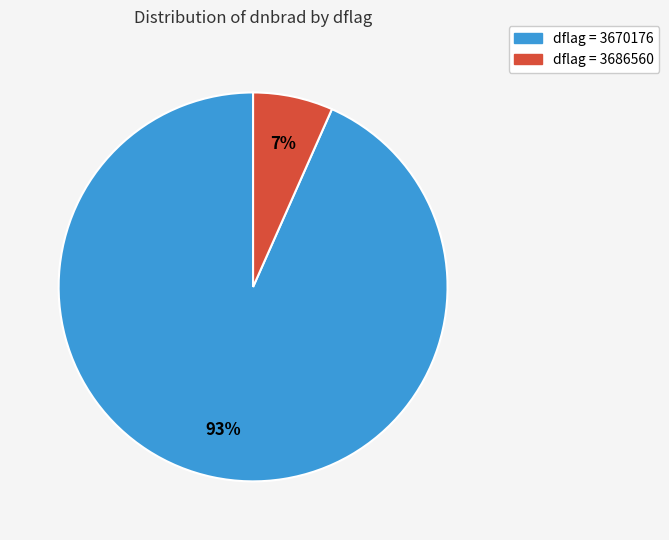

To the nearest percent, what is the average slice percentage?

50%